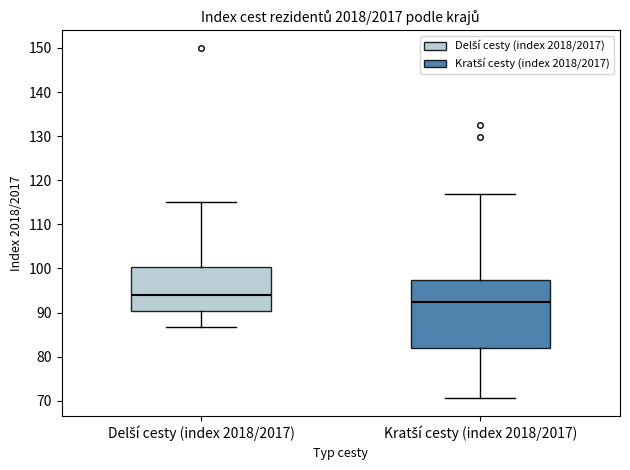

Reading left to right, read every box against the y-axis: the position of its median line, the range the box covers, and the ends of its whiskers. The values are not printed on the chart, so give them approximately, as read against the axis.

Delší cesty (index 2018/2017): median 94, box 90 to 100, whiskers 87 to 115
Kratší cesty (index 2018/2017): median 92, box 82 to 97, whiskers 71 to 117